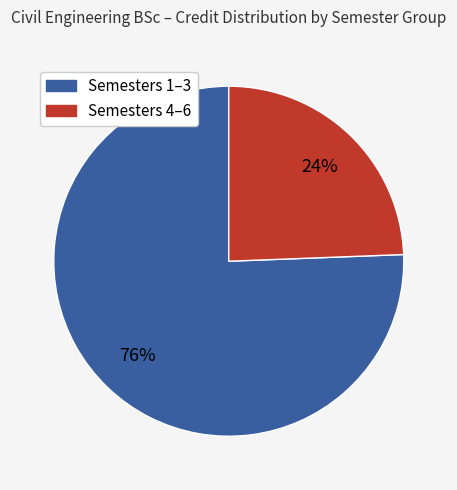

To the nearest percent, what is the average slice percentage?

50%